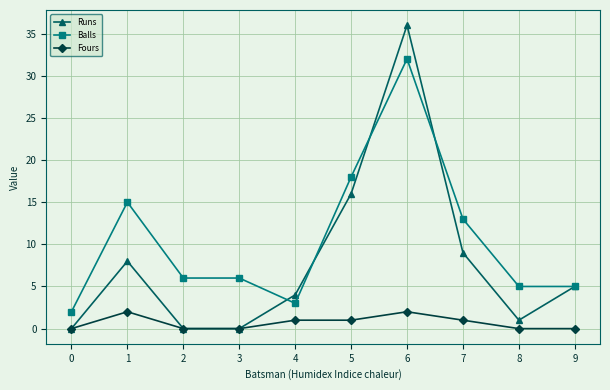

Where is Balls nearest to the value 17?

5